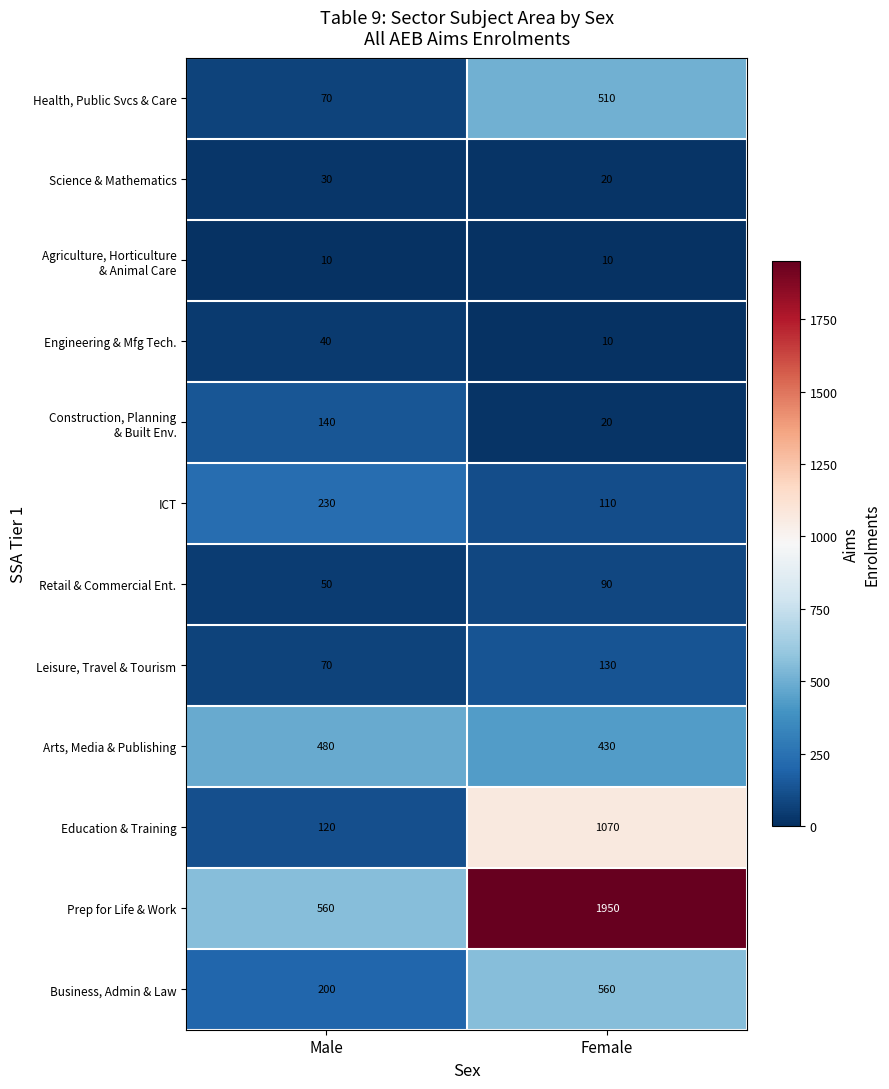

Rank the categories by Arts, Media & Publishing value from lowest to highest.

Female, Male